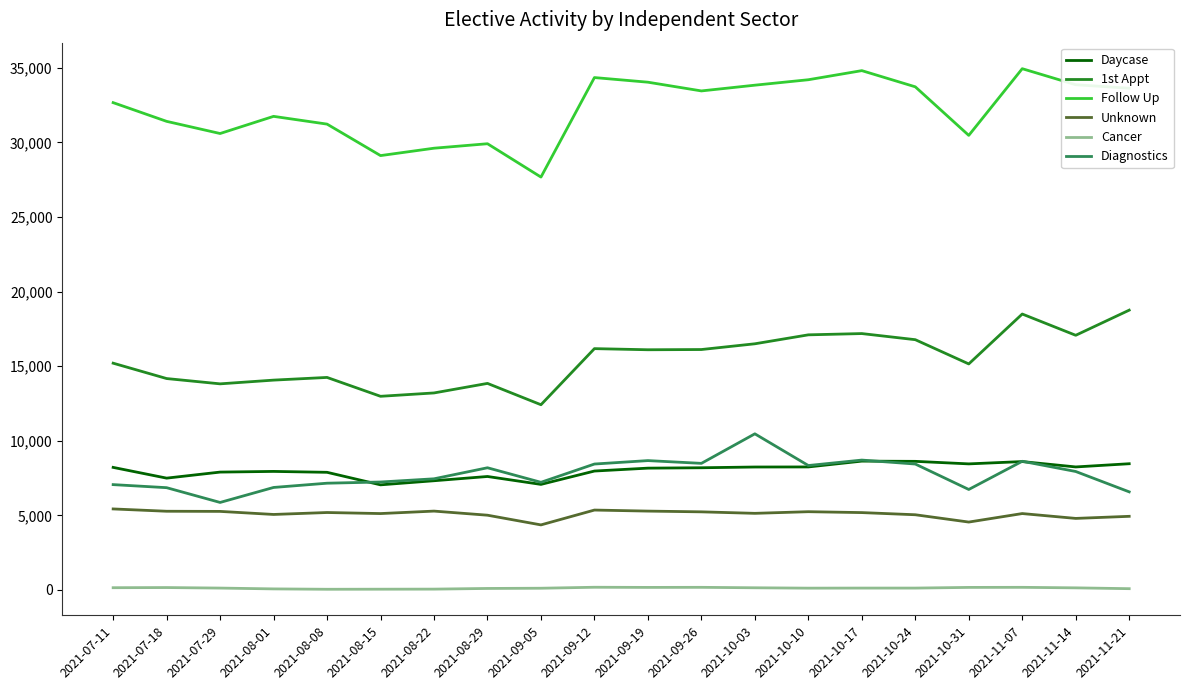

The value of Unknown at 2021-08-01 is 5060. True or false?

True